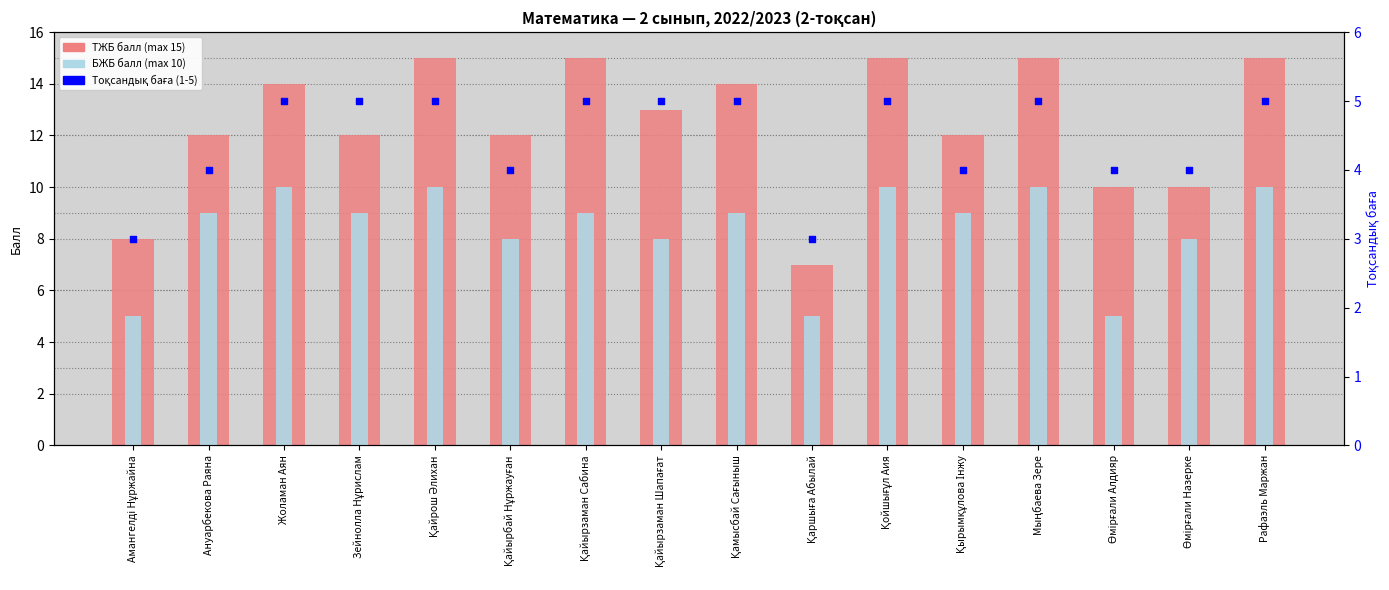

Which series has the largest Y range (max minus min)?

ТЖБ (max 15)